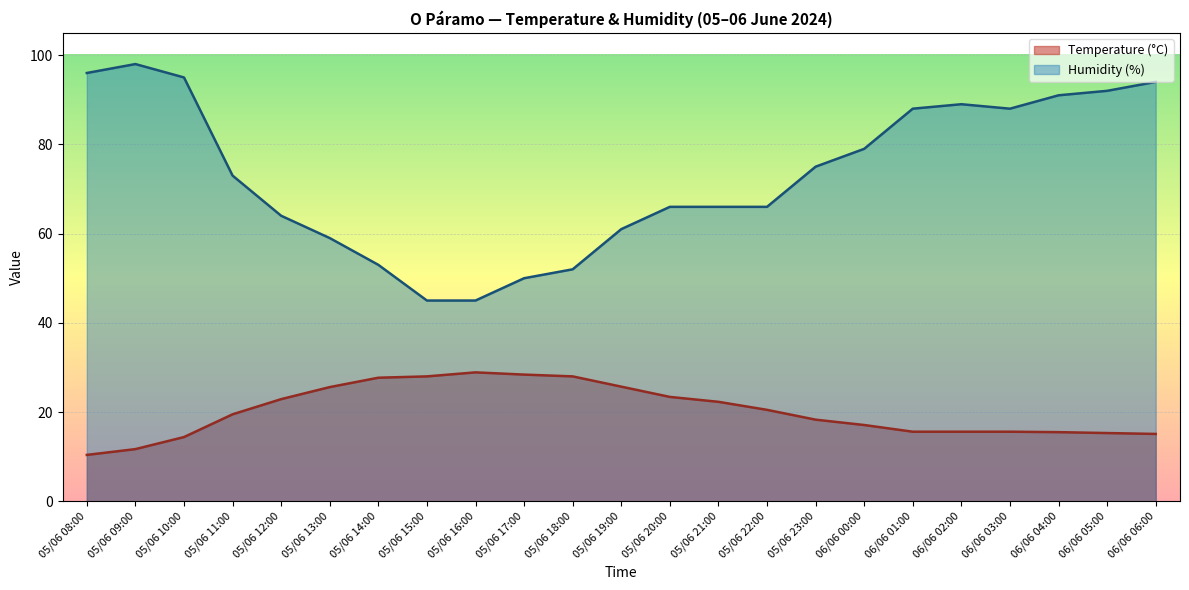

Rank the series at 05/06 21:00 from lowest to highest value.

Temperature (°C), Humidity (%)